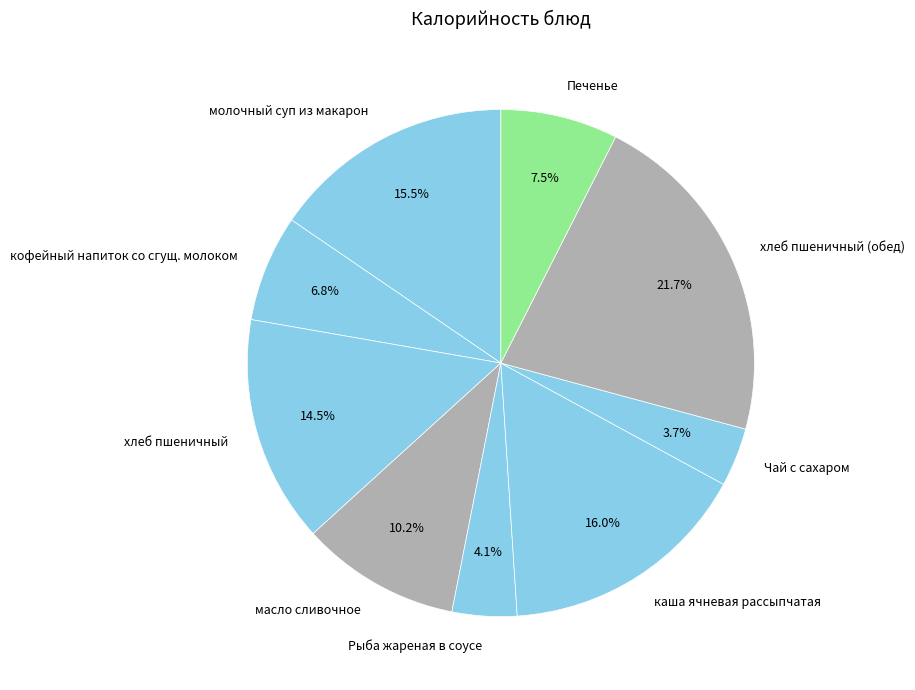

Does any single category account for the majority?

No